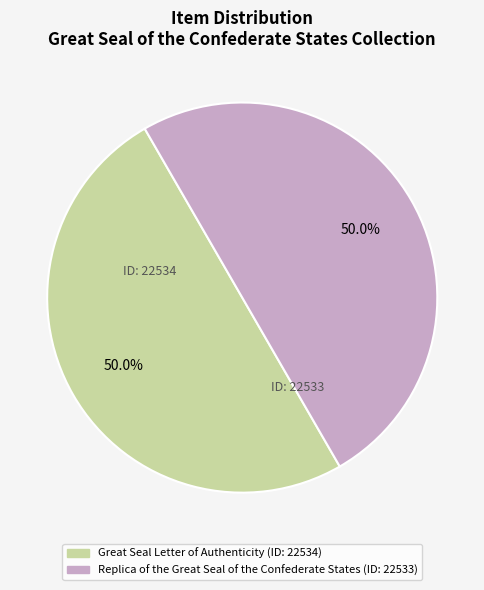

What percentage is NOT represented by Replica of the Great Seal of the Confederate States?

50.0%